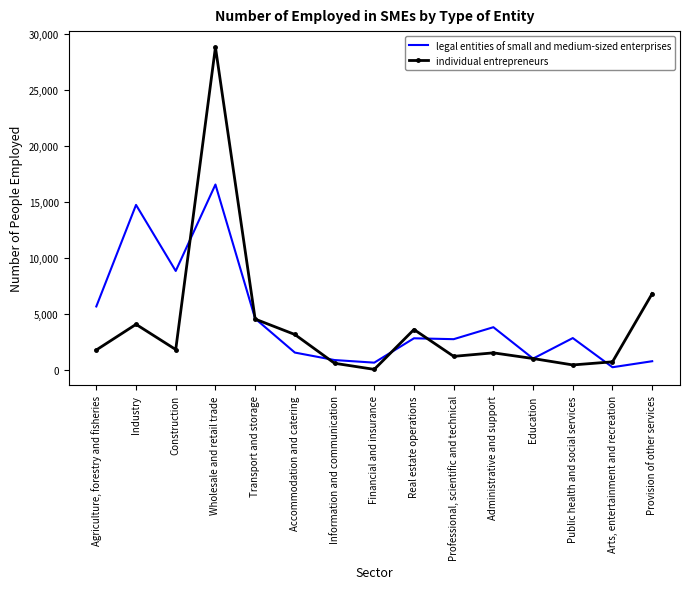

List the labels in order of legal entities of small and medium-sized enterprises value, smallest first.

Arts, entertainment and recreation, Financial and insurance, Provision of other services, Information and communication, Education, Accommodation and catering, Professional, scientific and technical, Real estate operations, Public health and social services, Administrative and support, Transport and storage, Agriculture, forestry and fisheries, Construction, Industry, Wholesale and retail trade